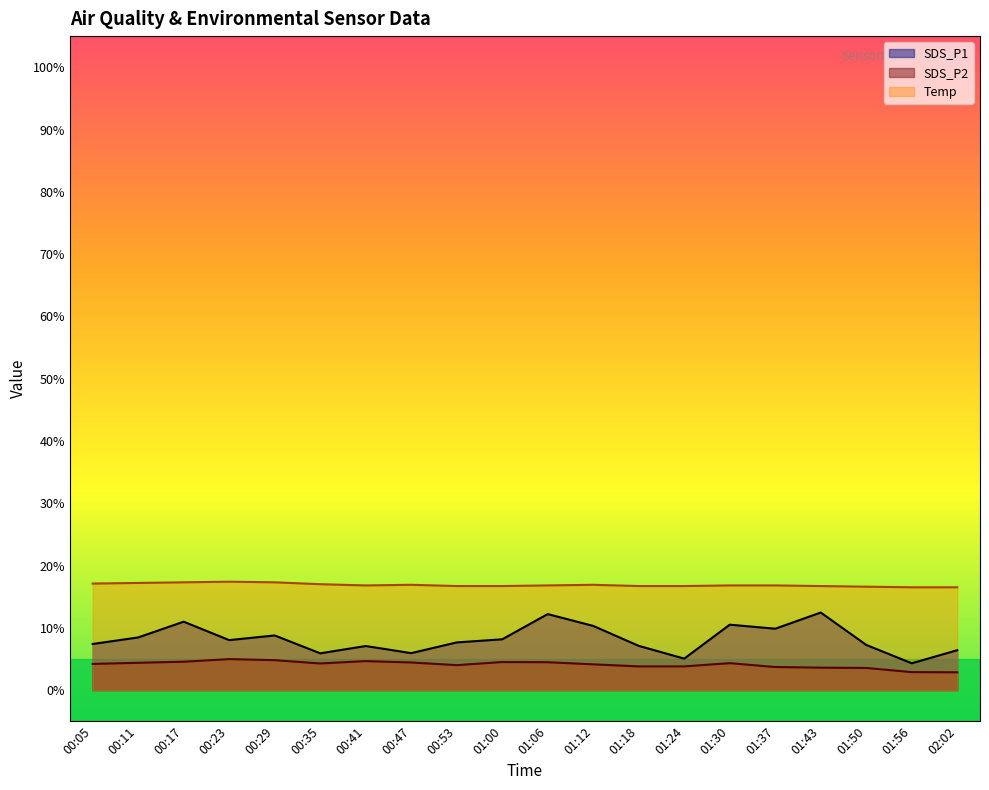

The SDS_P2 series shows 1.0 at 01:06. True or false?

False